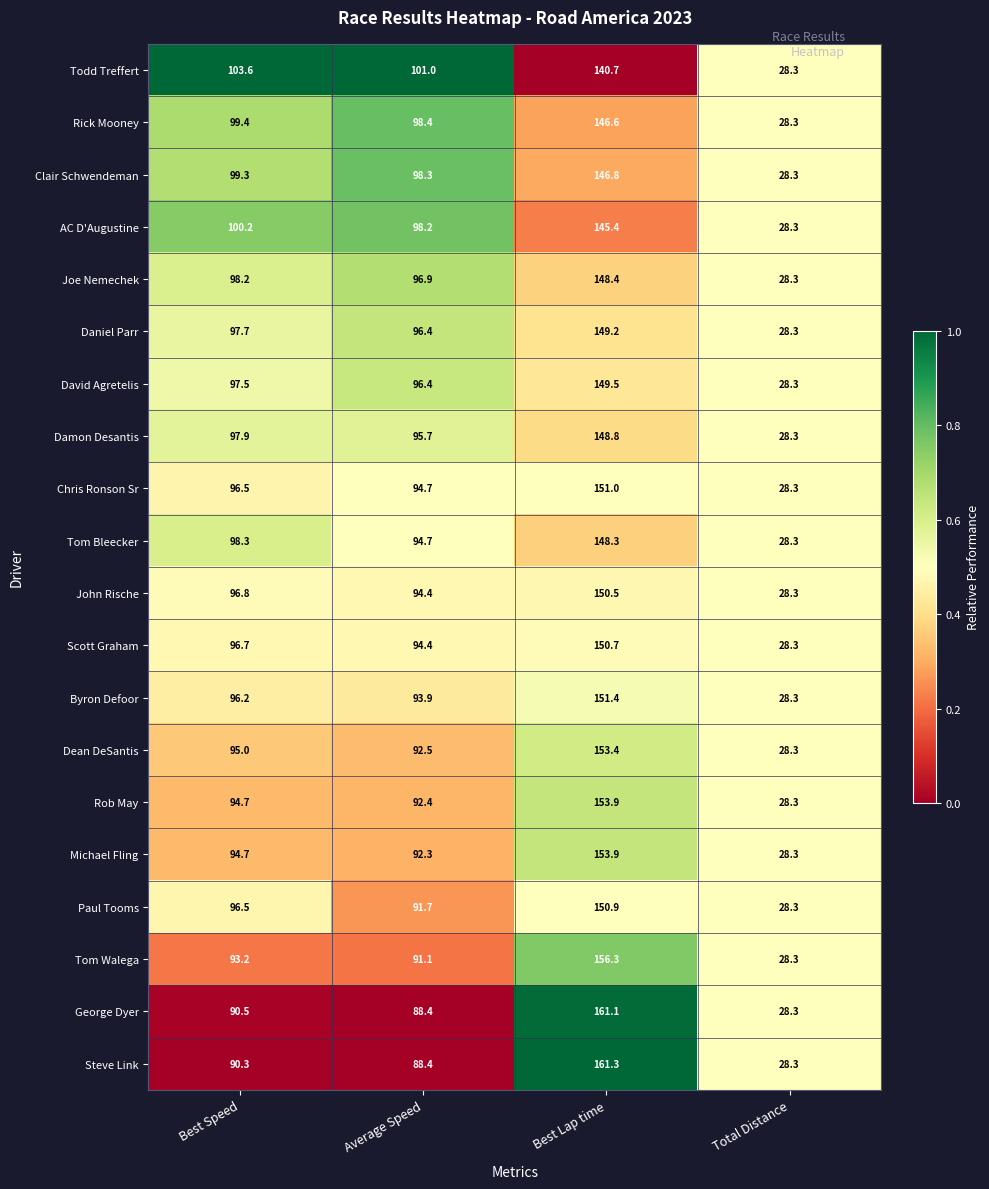

Which series has the largest total across all categories?

Todd Treffert